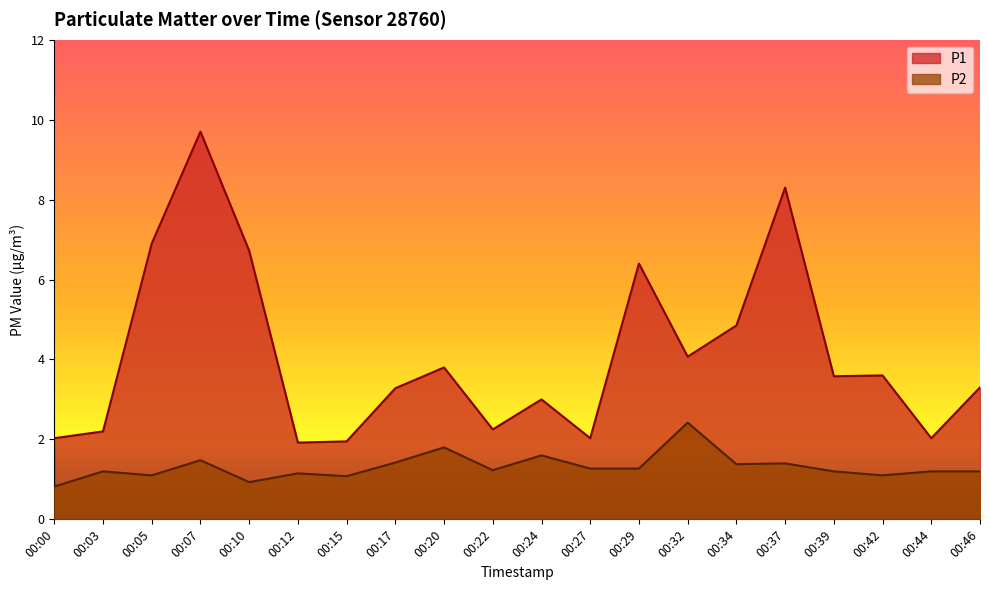

At which category is the sum across all series the highest?

00:07